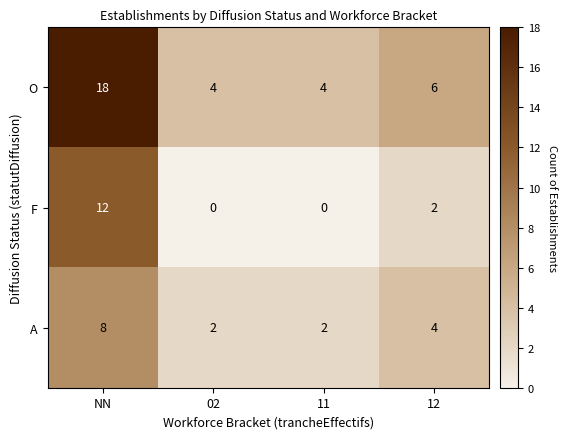

Which series has the widest spread of values?

O